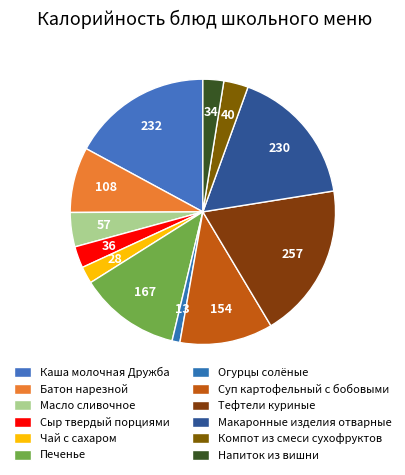

How many slices are in this pie chart?

12